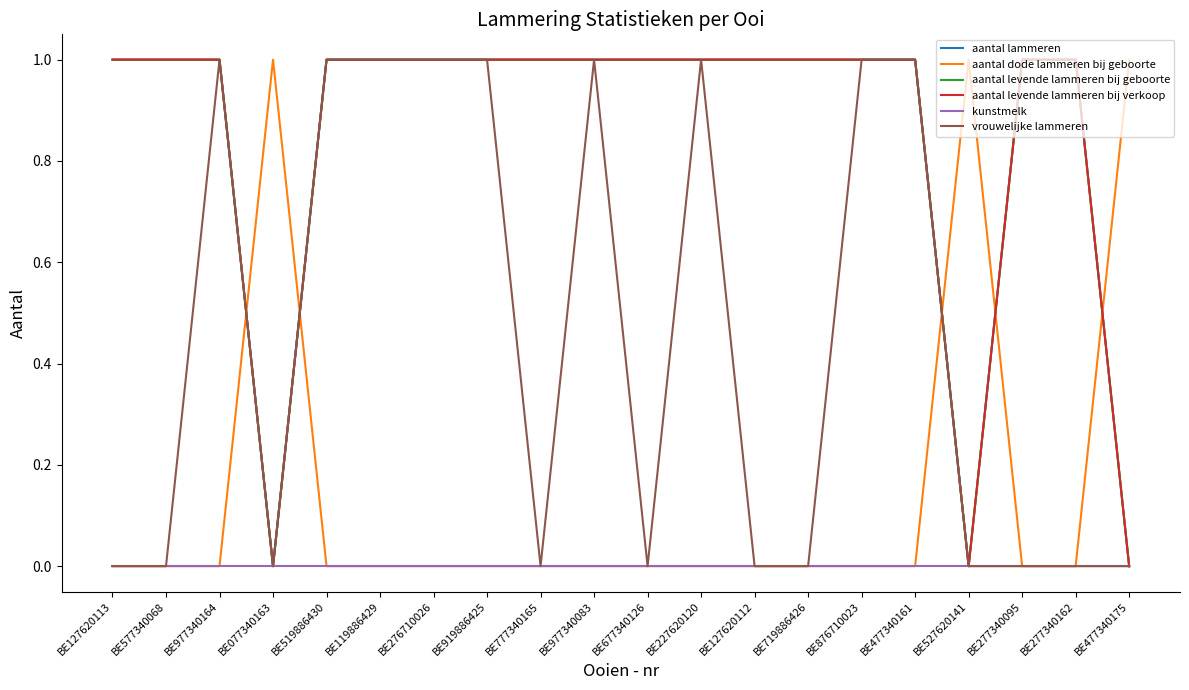

Does the chart display data point markers on the line(s)?

No